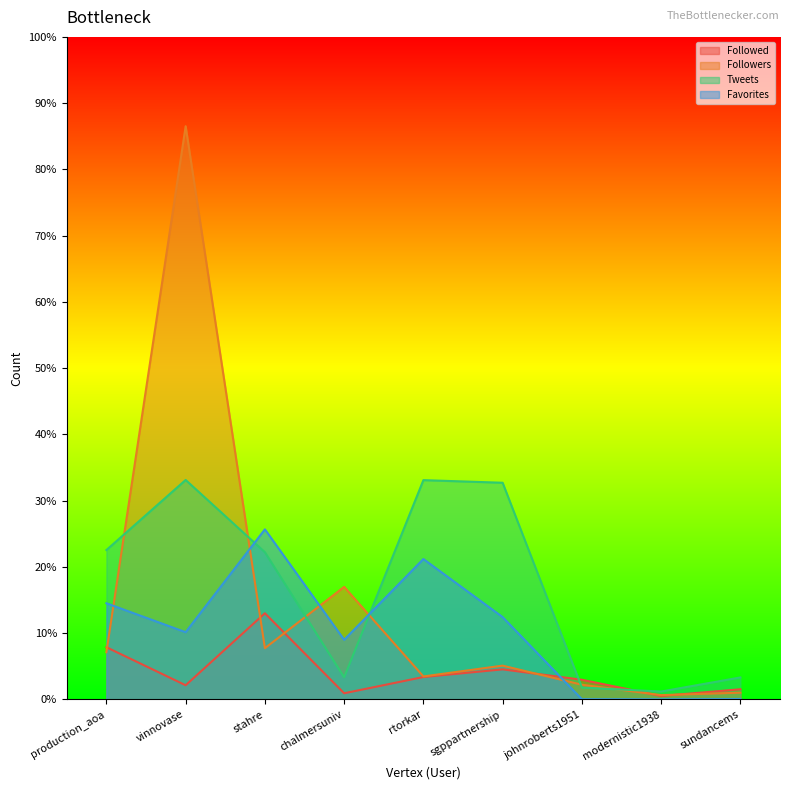

What position from the right is modernistic1938?

2